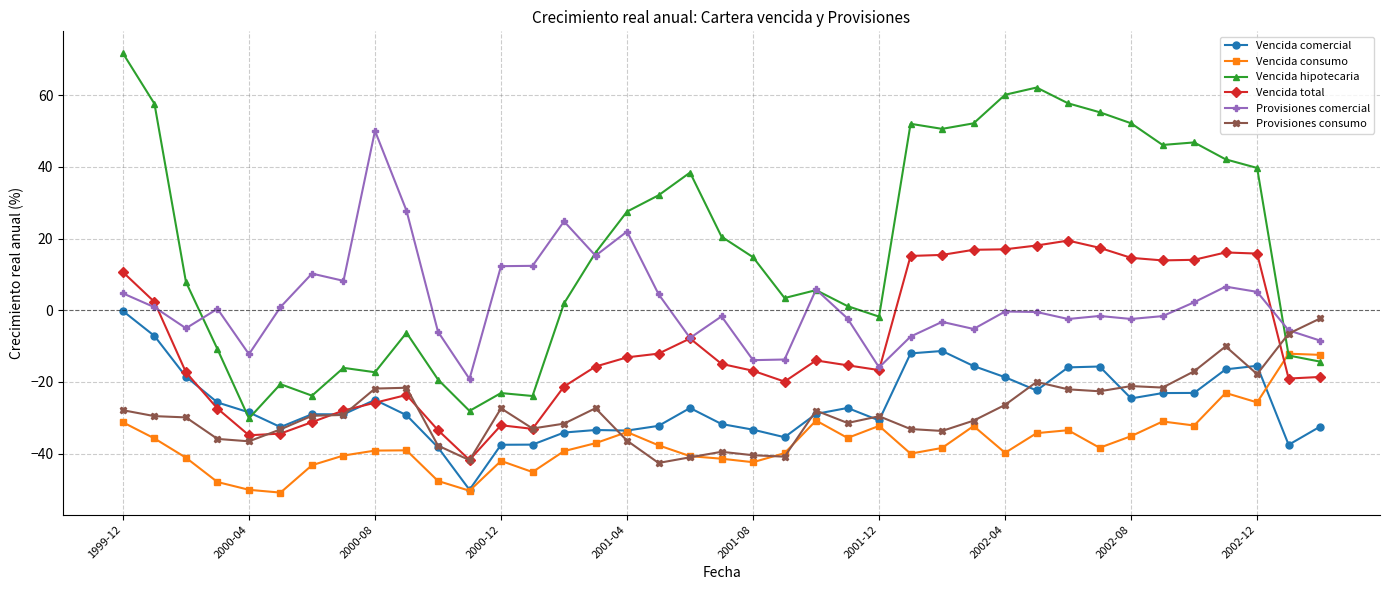

Which series has the widest spread of values?

Vencida hipotecaria